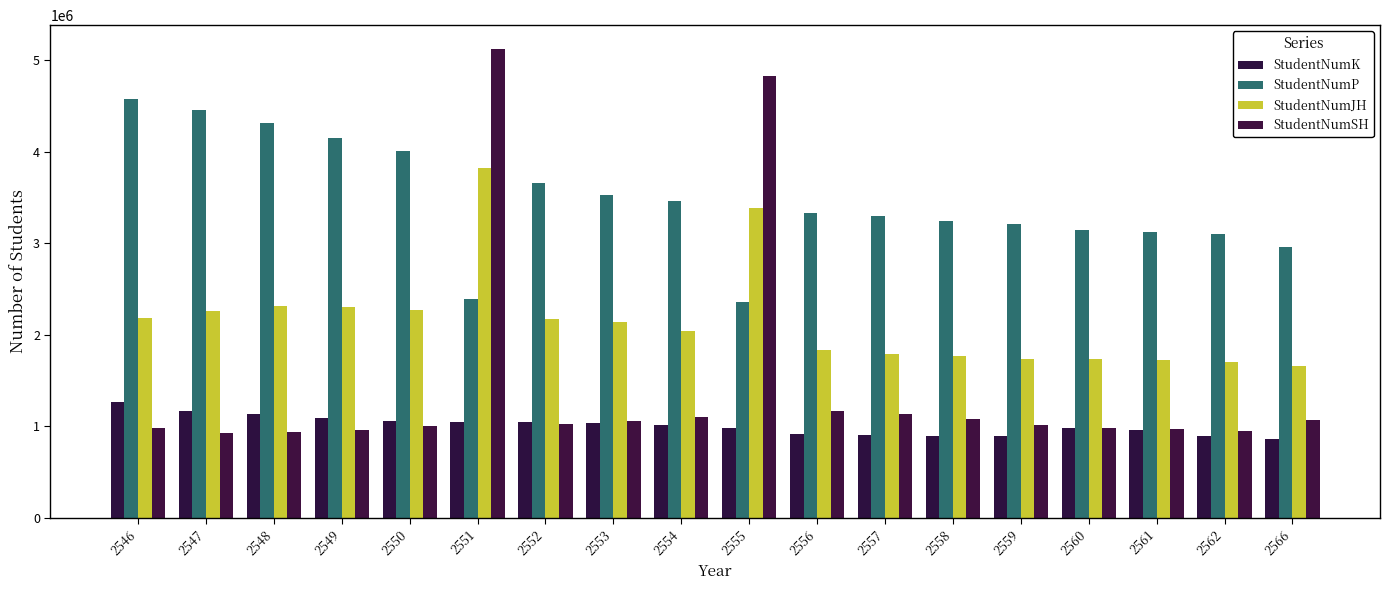

At which label is StudentNumJH closest to 2742045?

2548